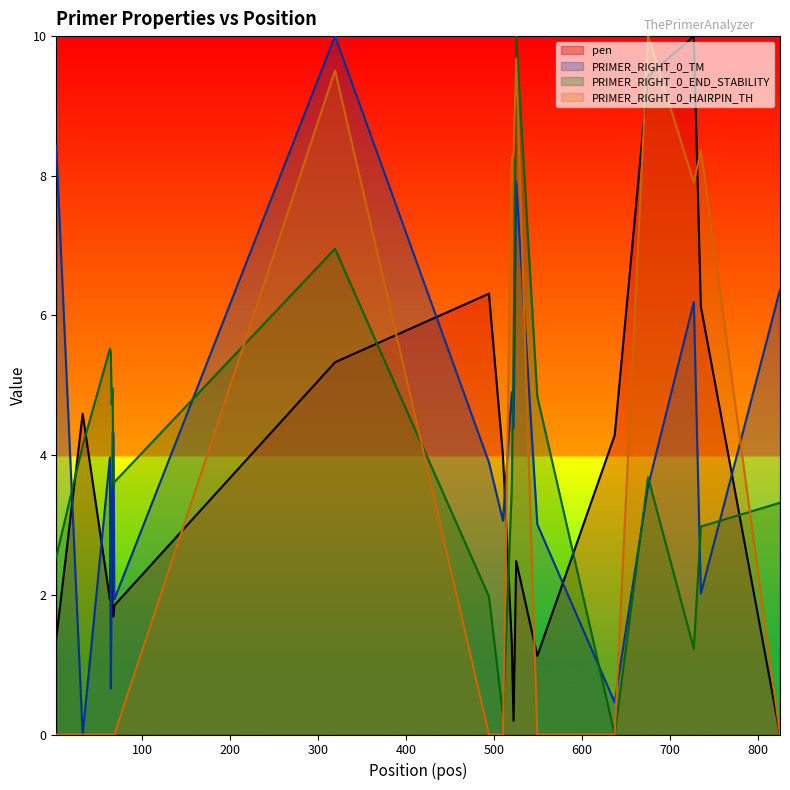

Where is the first local minimum for PRIMER_RIGHT_0_END_STABILITY?

65